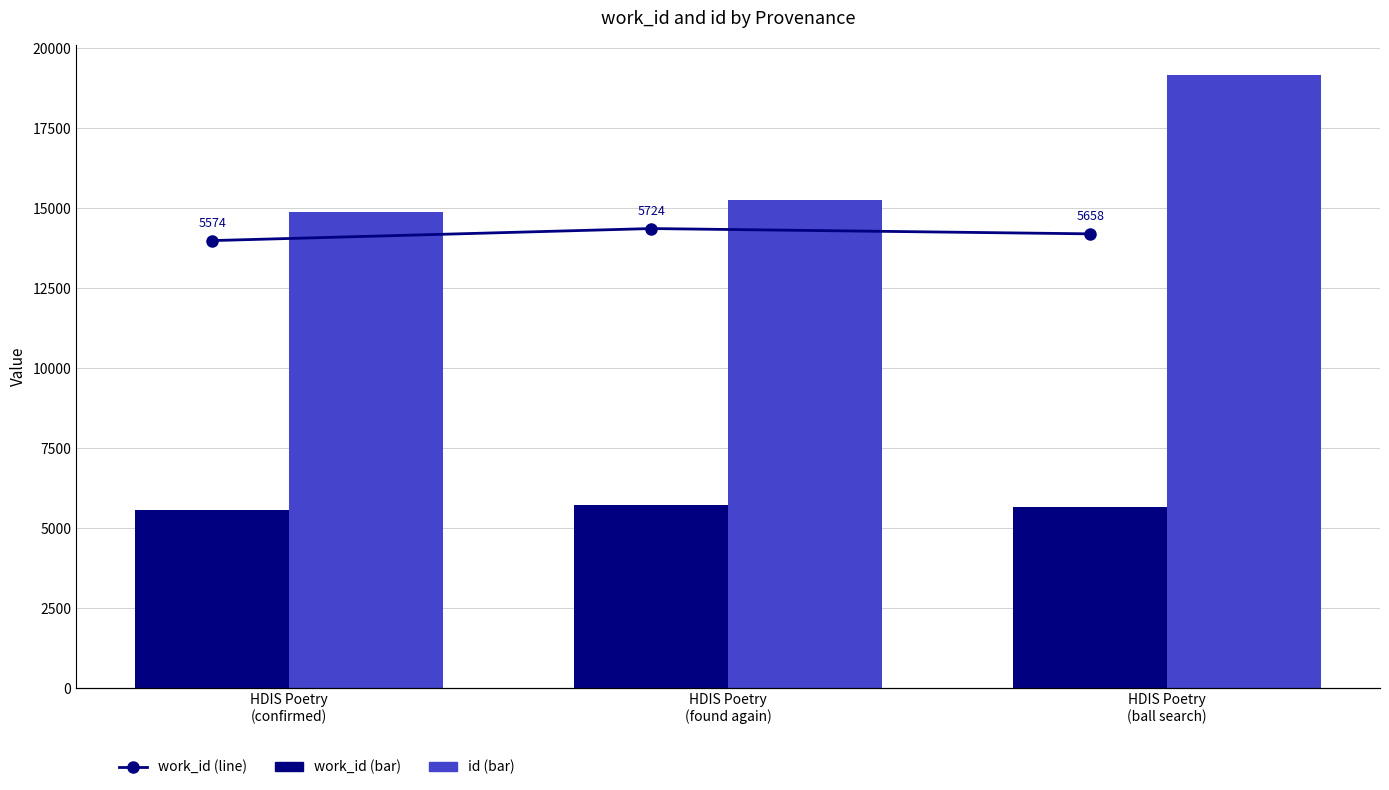

Are the bars grouped side by side (vs. stacked)?

Yes